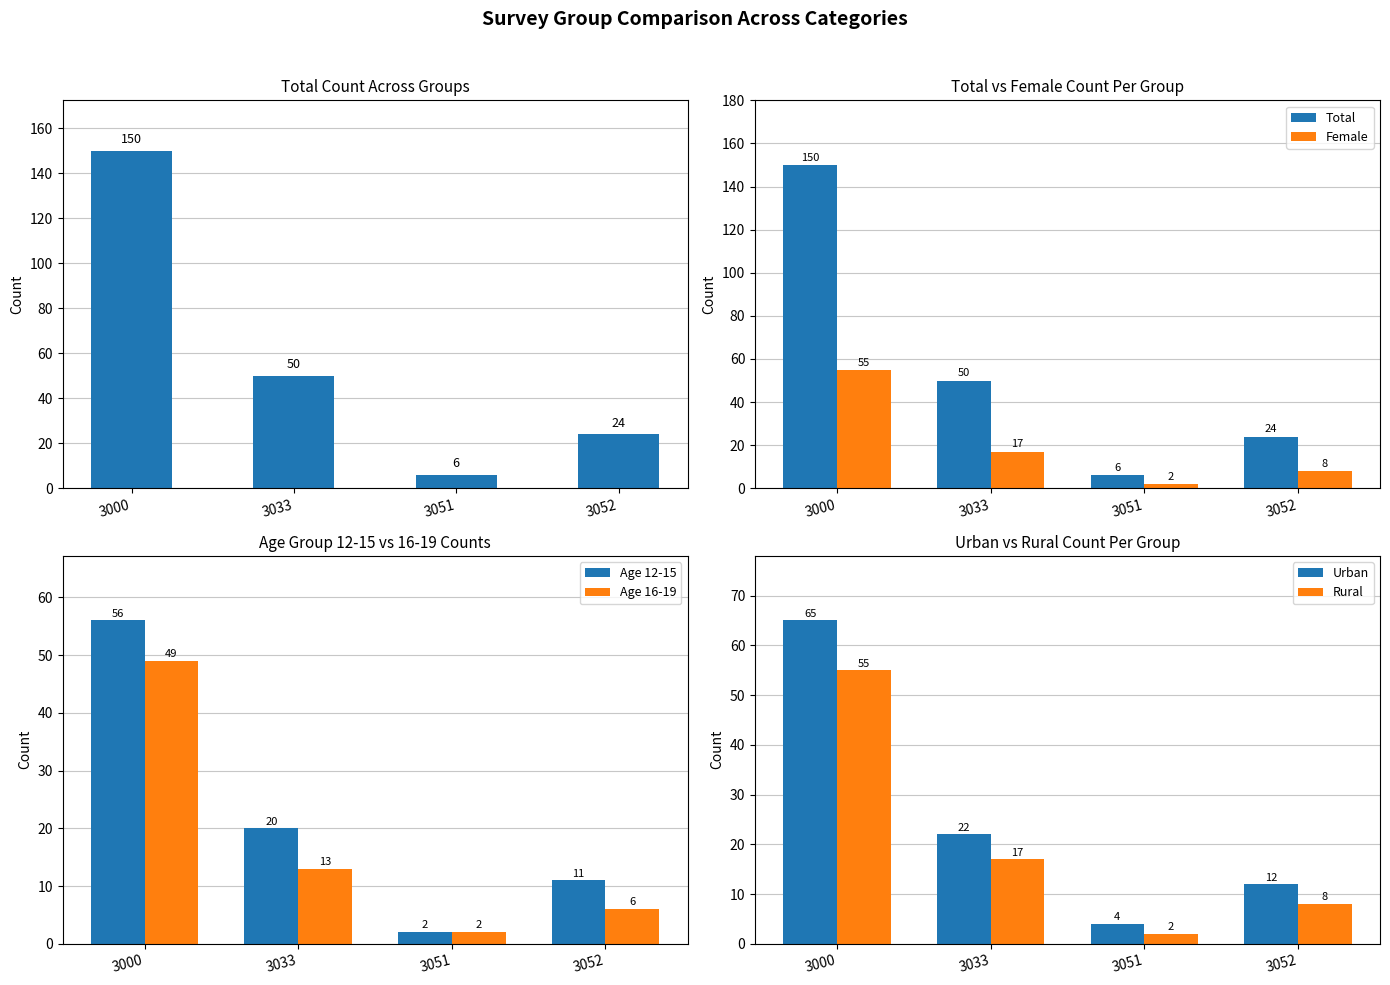

What is the average value of the Female series?

20